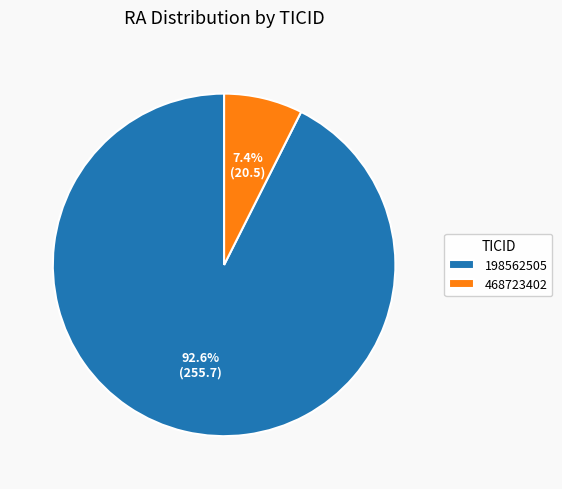

Which has a higher value, 198562505 or 468723402?

198562505